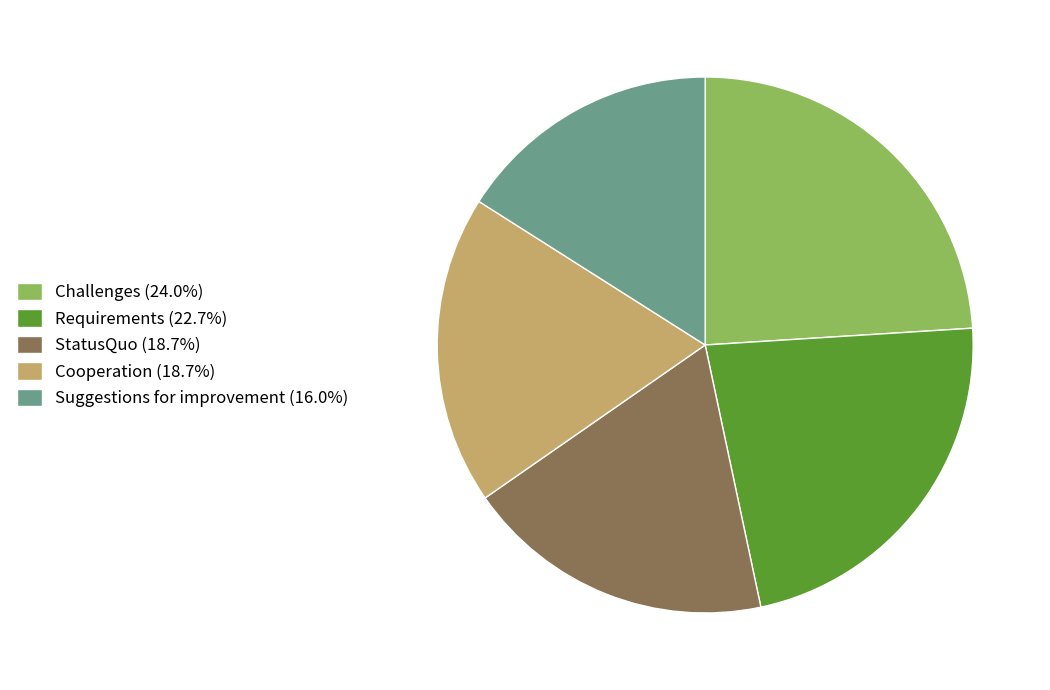

Is there any slice that represents more than half of the pie?

No